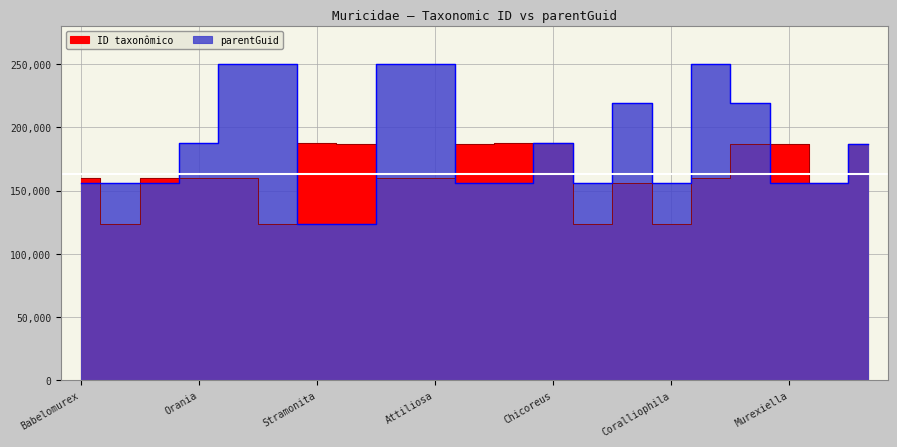

What is the maximum value for ID taxonômico?

187522